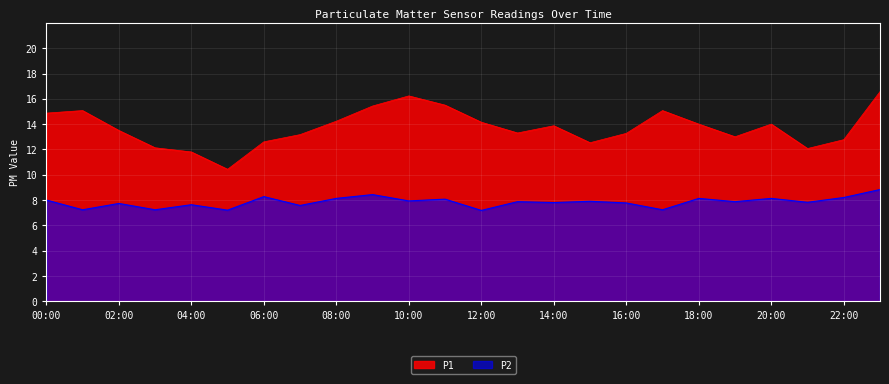

Reading left to right, extract all data points from this chart.

P1: 14.9	15.1	13.5	12.1	11.8	10.4	12.6	13.2	14.2	15.4	16.2	15.5	14.2	13.3	13.9	12.5	13.3	15.1	14.0	13.0	14.0	12.1	12.8	16.6
P2: 8.0	7.2	7.7	7.2	7.6	7.2	8.3	7.6	8.1	8.4	7.9	8.1	7.2	7.9	7.8	7.9	7.8	7.2	8.1	7.9	8.1	7.8	8.2	8.8